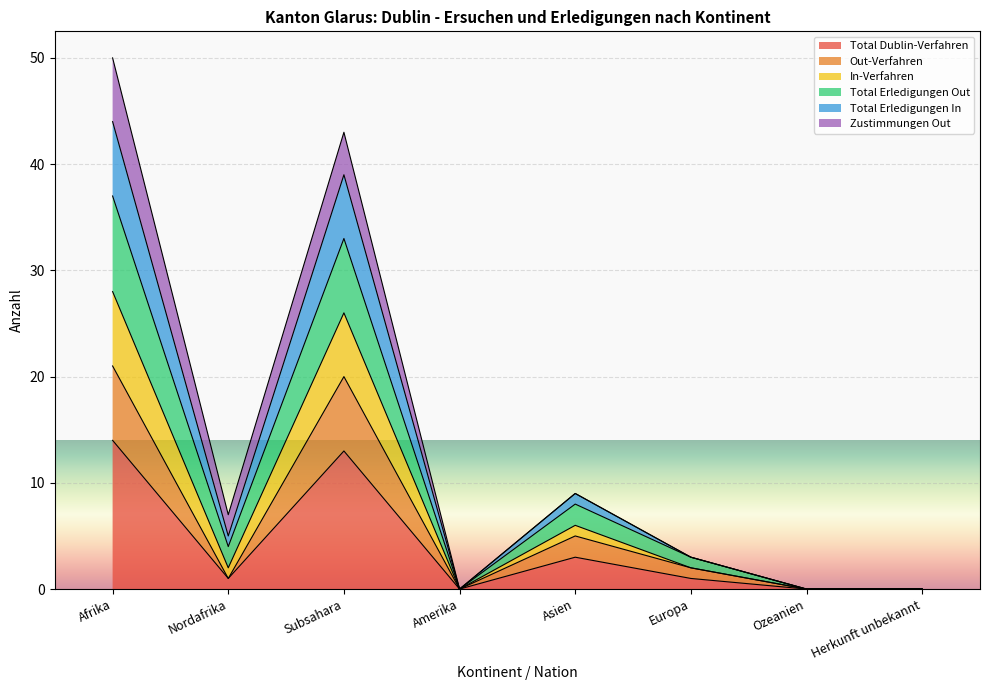

Where is the first local maximum for In-Verfahren?

Subsahara